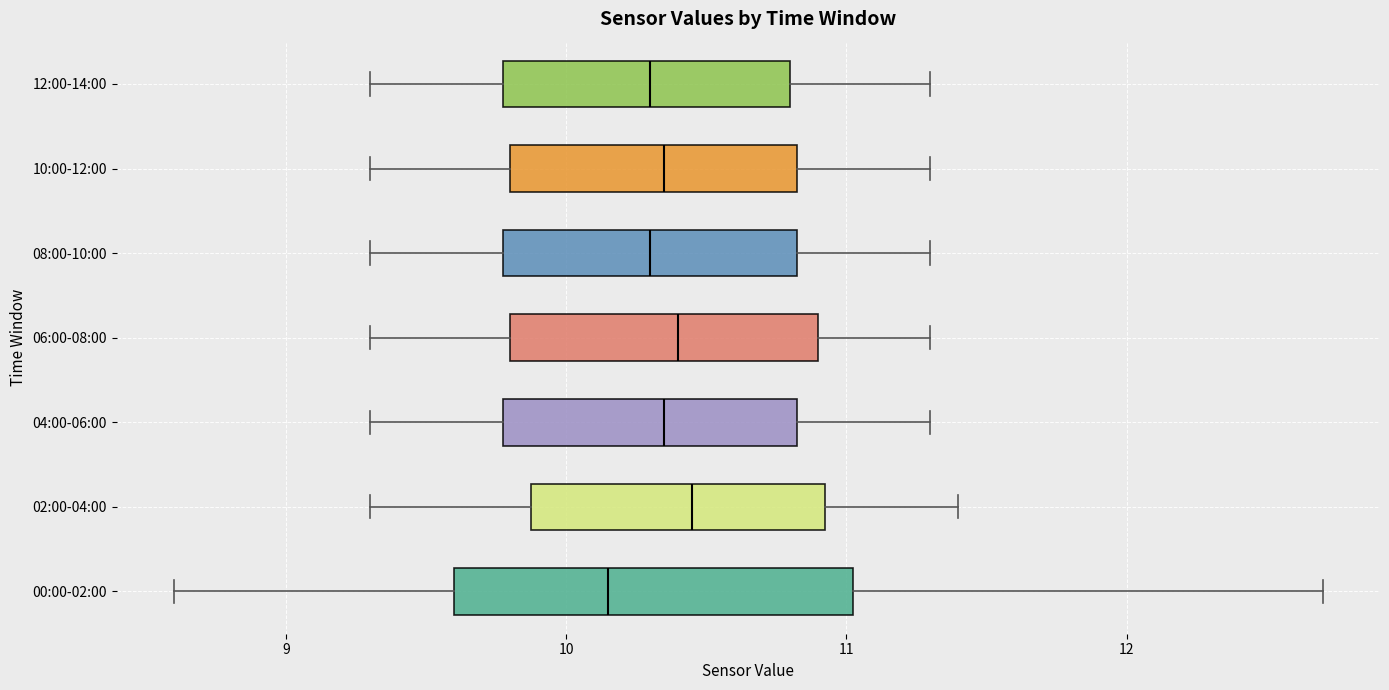

Reading bottom to top, read every box against the x-axis: the position of its median line, the range the box covers, and the ends of its whiskers. The values are not printed on the chart, so give them approximately, as read against the axis.

00:00-02:00: median 10.2, box 9.6 to 11.0, whiskers 8.6 to 12.7
02:00-04:00: median 10.5, box 9.9 to 10.9, whiskers 9.3 to 11.4
04:00-06:00: median 10.4, box 9.8 to 10.8, whiskers 9.3 to 11.3
06:00-08:00: median 10.4, box 9.8 to 10.9, whiskers 9.3 to 11.3
08:00-10:00: median 10.3, box 9.8 to 10.8, whiskers 9.3 to 11.3
10:00-12:00: median 10.4, box 9.8 to 10.8, whiskers 9.3 to 11.3
12:00-14:00: median 10.3, box 9.8 to 10.8, whiskers 9.3 to 11.3